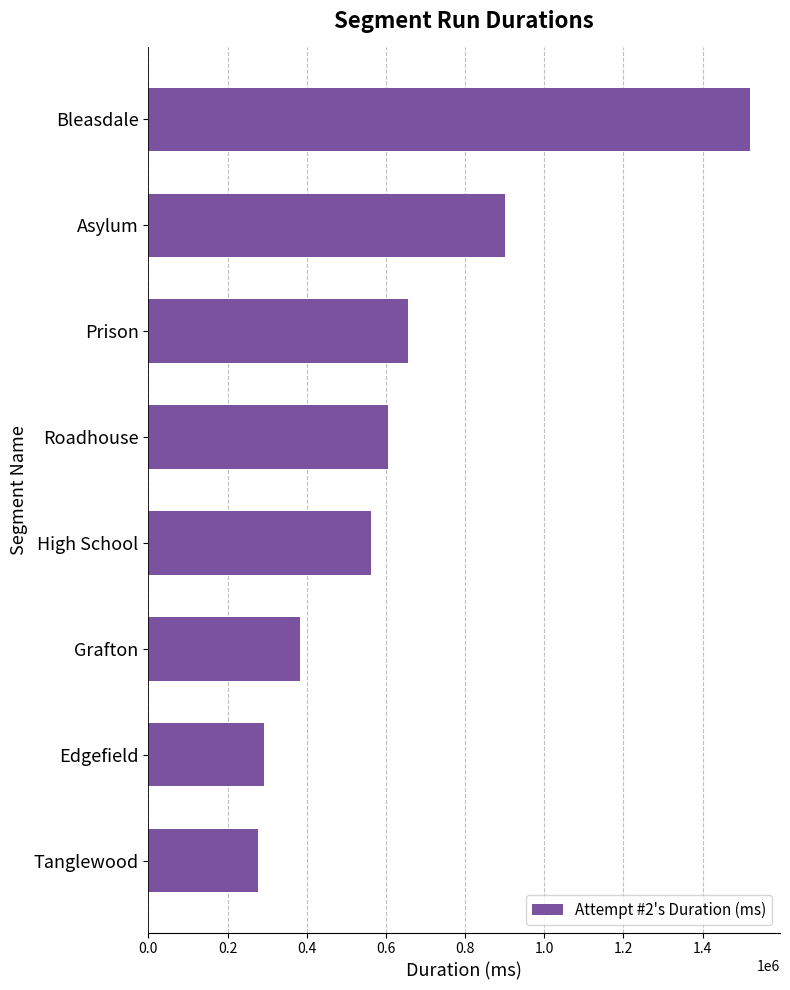

Which has a higher value, Asylum or Edgefield?

Asylum